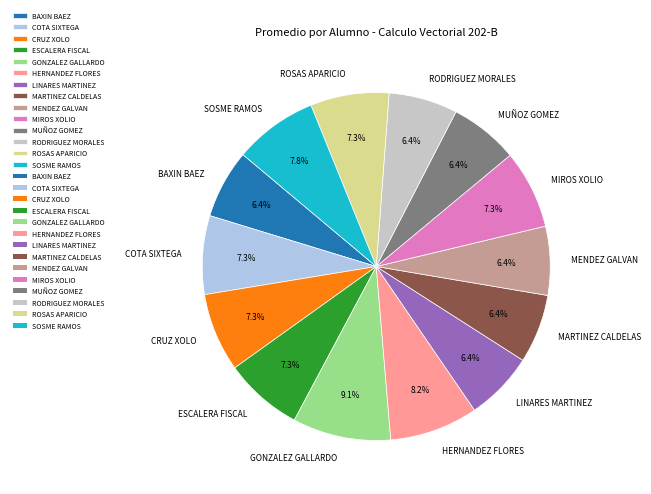

To the nearest percent, what is the average slice percentage?

7%